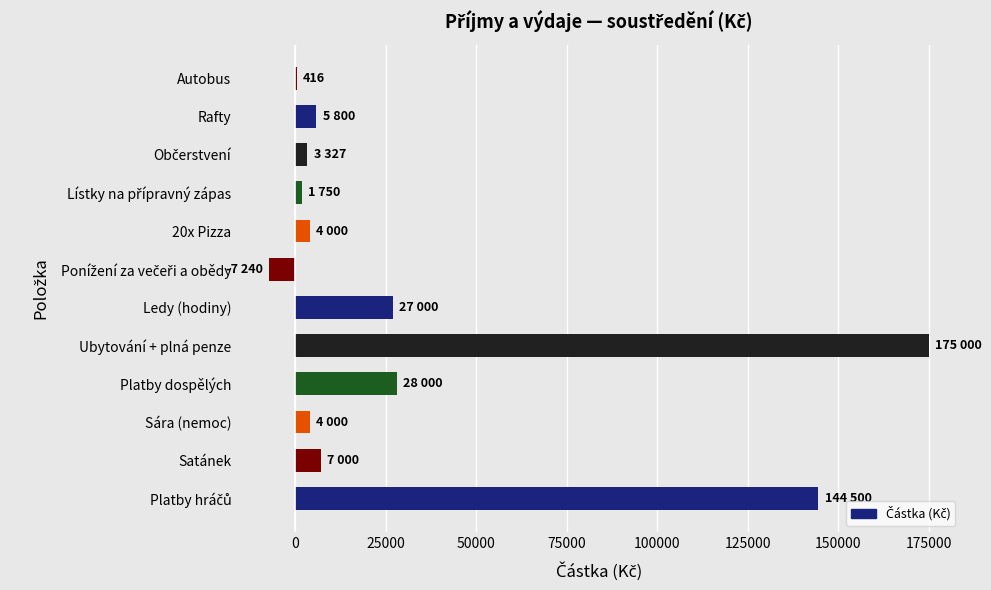

What is the greatest value displayed?

175000